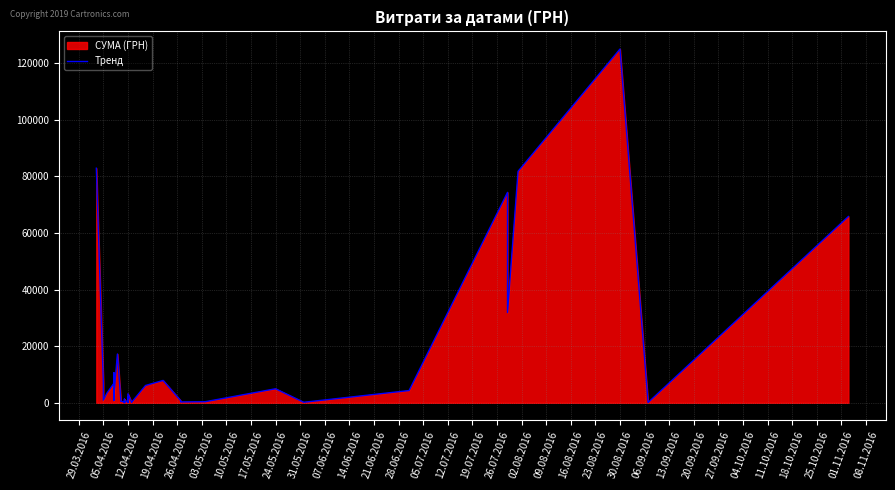

What is the label of the 10th point from the left?

31.05.2016